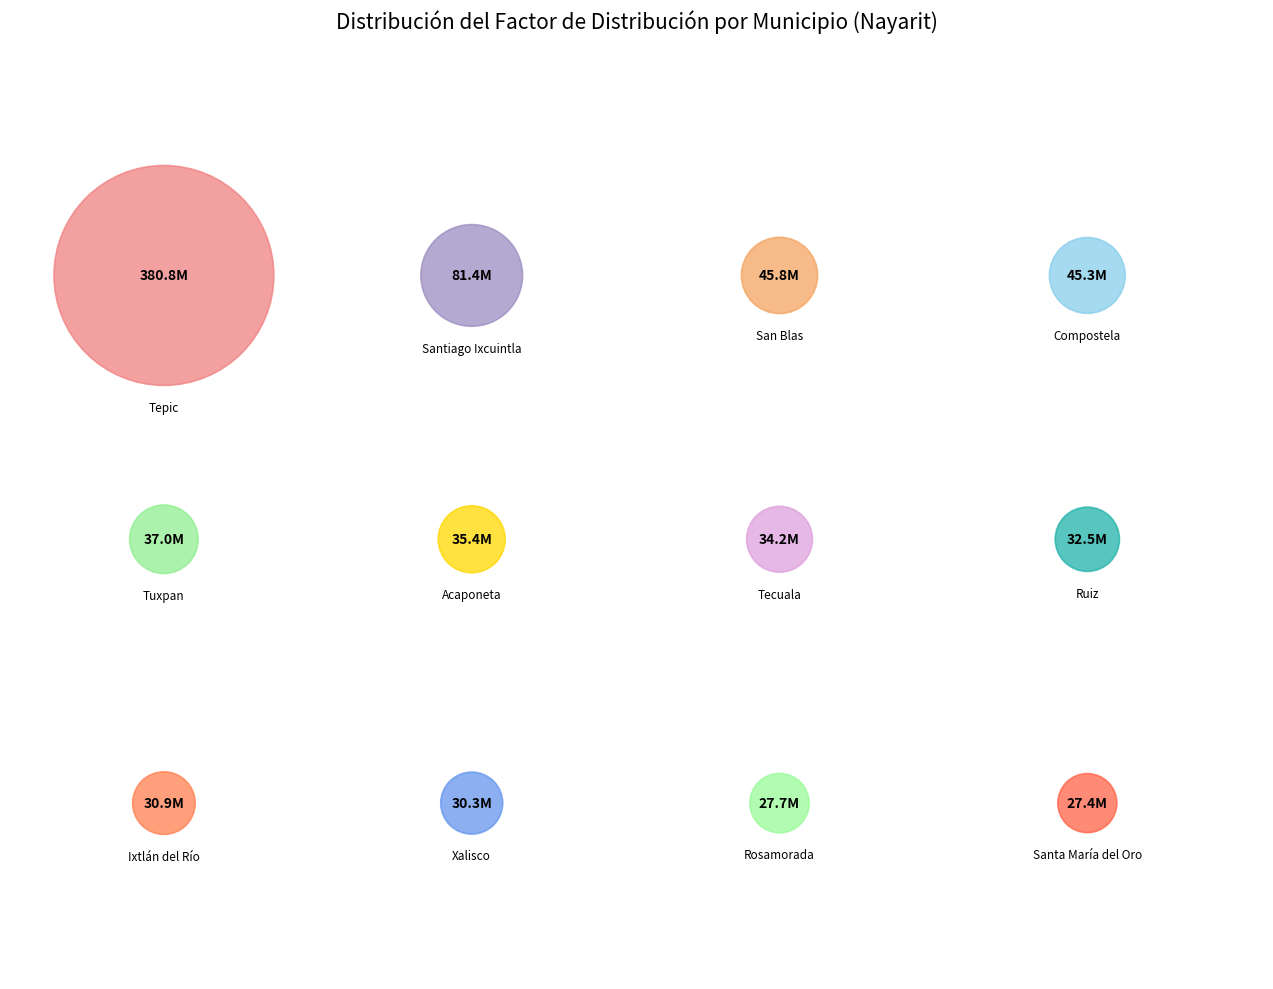

Which category has the biggest portion of the pie?

Tepic